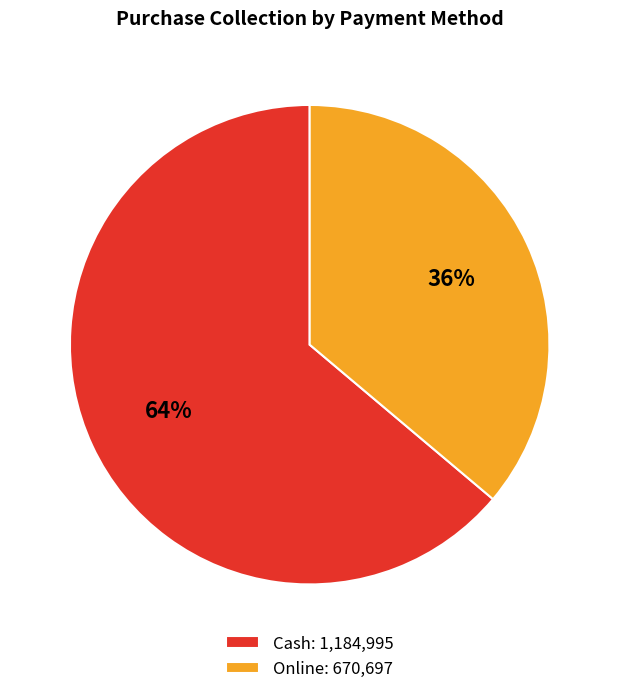

To the nearest percent, what percentage of the pie is Cash?

64%